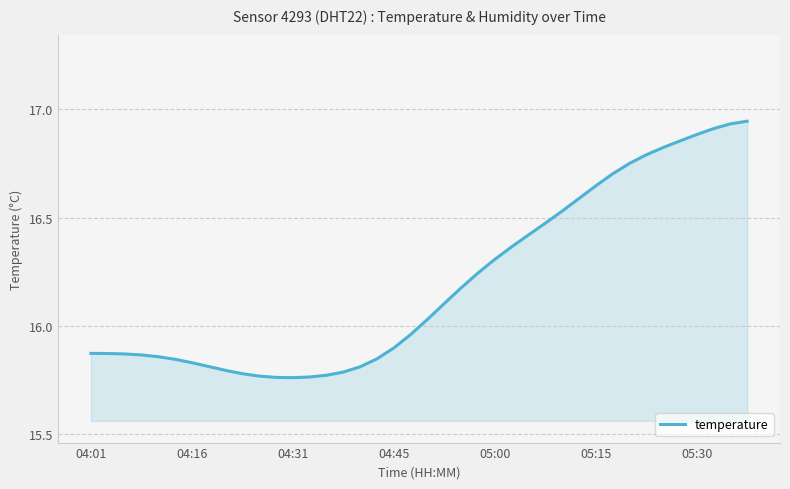

Is this an area chart (filled region under the line)?

Yes